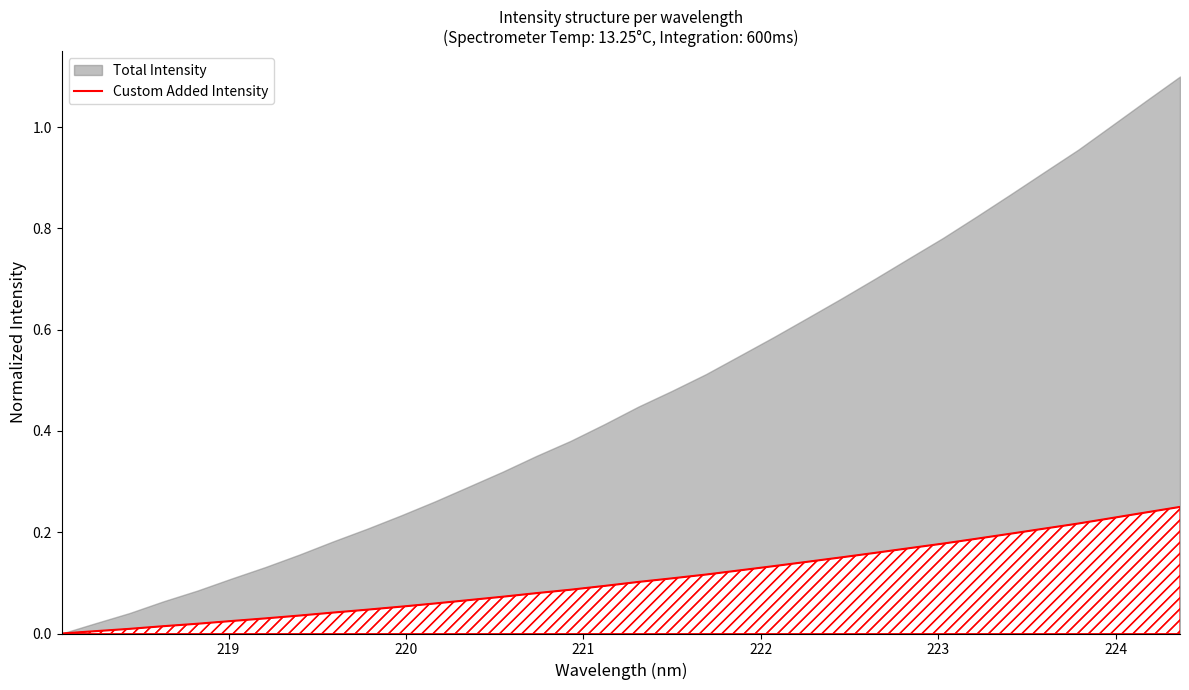

How many values exceed 0?

33